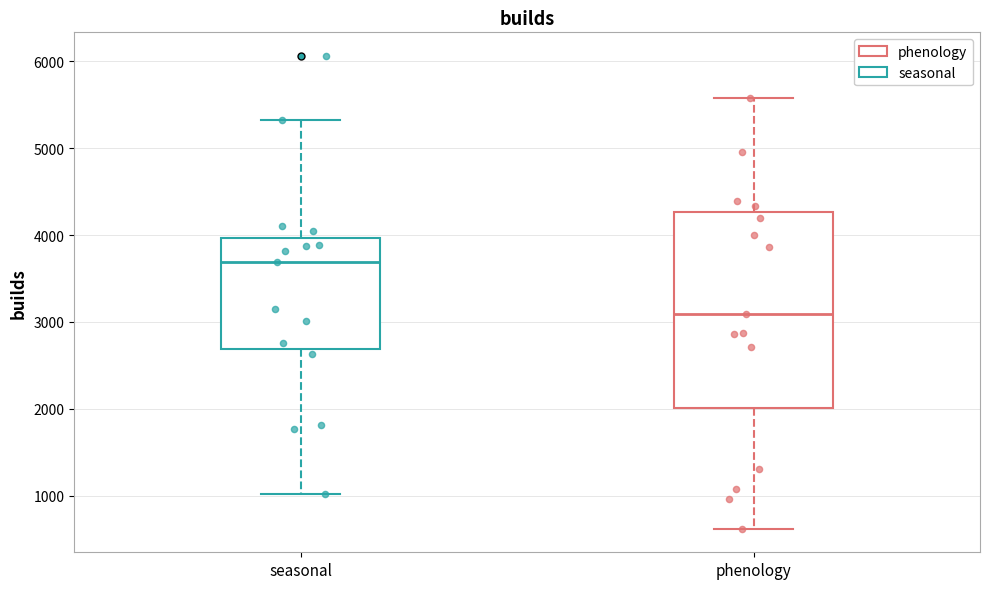

Reading left to right, read every box against the y-axis: the position of its median line, the range the box covers, and the ends of its whiskers. The values are not printed on the chart, so give them approximately, as read against the axis.

seasonal: median 3700, box 2700 to 4000, whiskers 1000 to 5300
phenology: median 3100, box 2000 to 4300, whiskers 600 to 5600